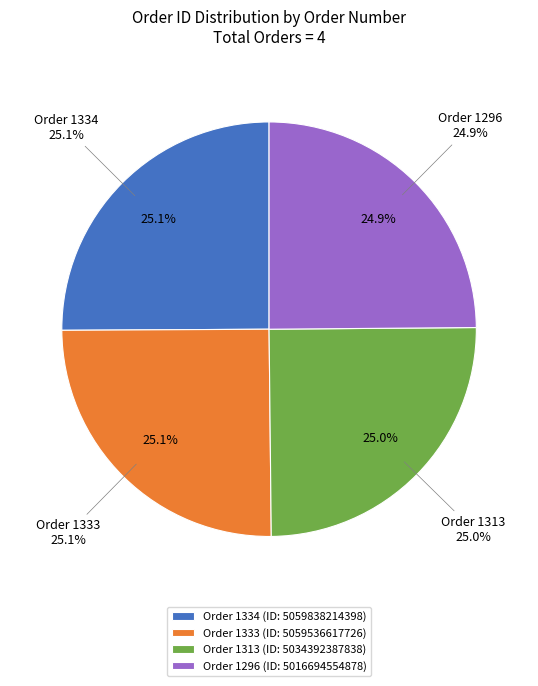

What is the ratio of the value at 1313 to the value at 1333?

1.0